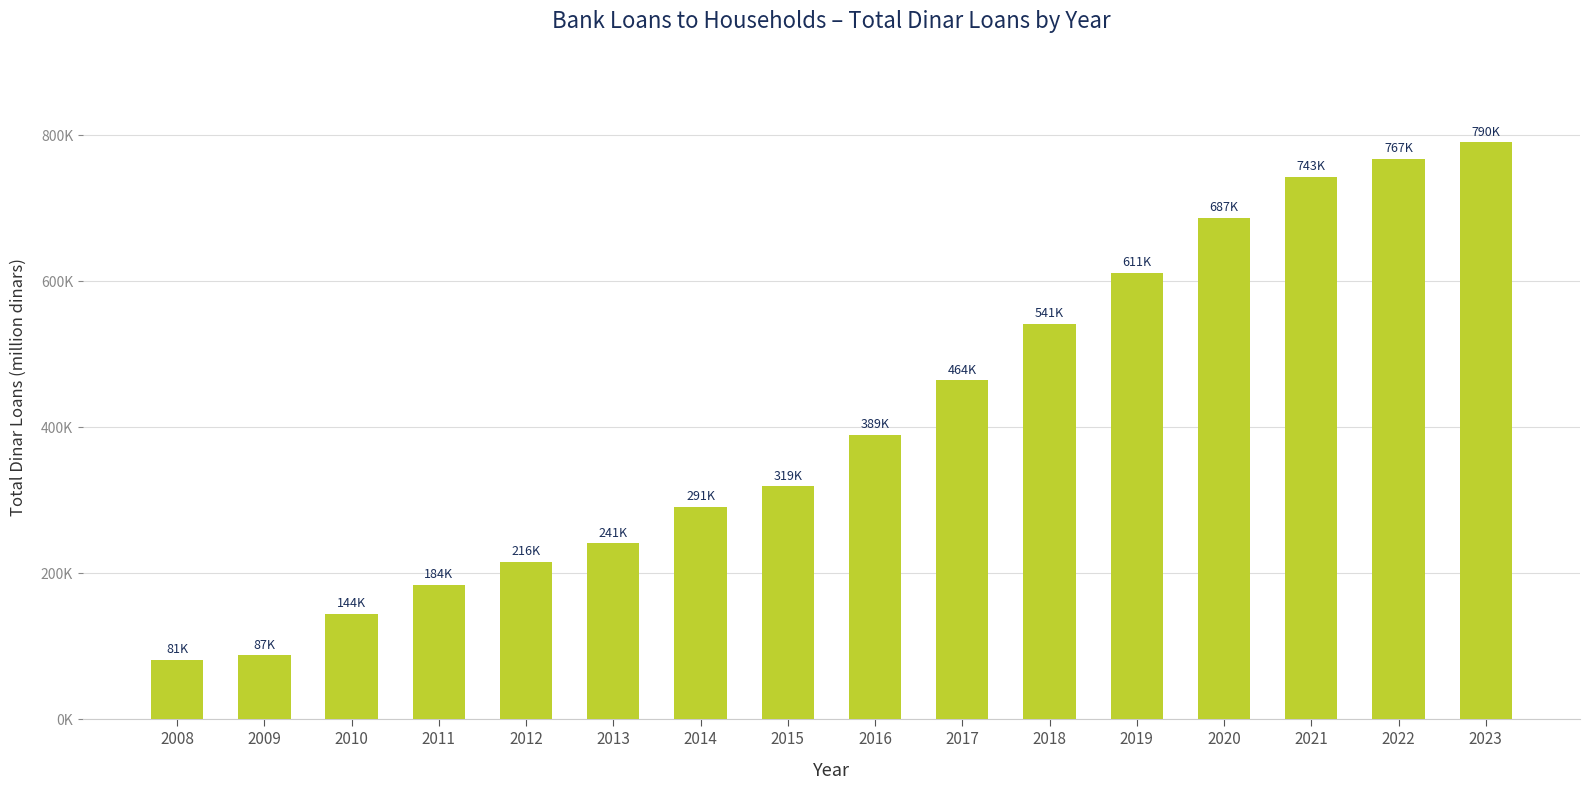

What is the value of the 13th bar from the left?

687142.9